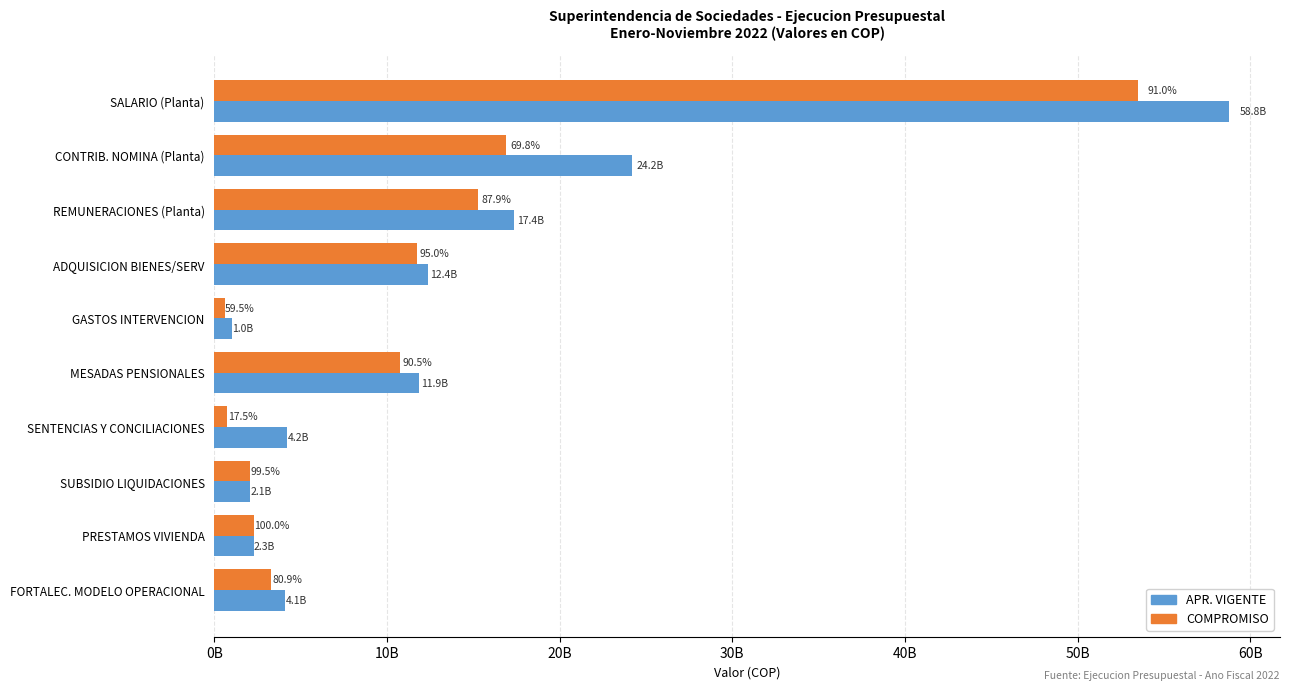

Which series has the largest range (max minus min)?

APR. VIGENTE